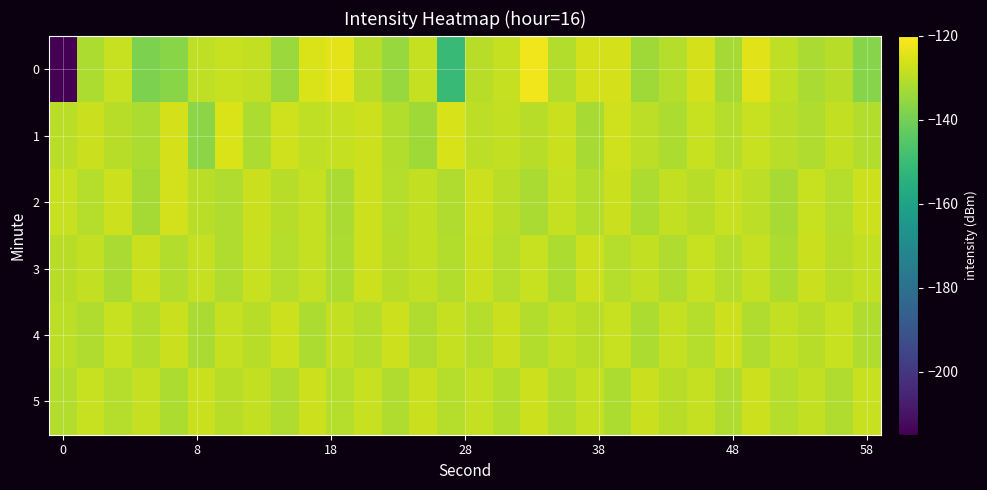

How many distinct data groups are displayed?

6